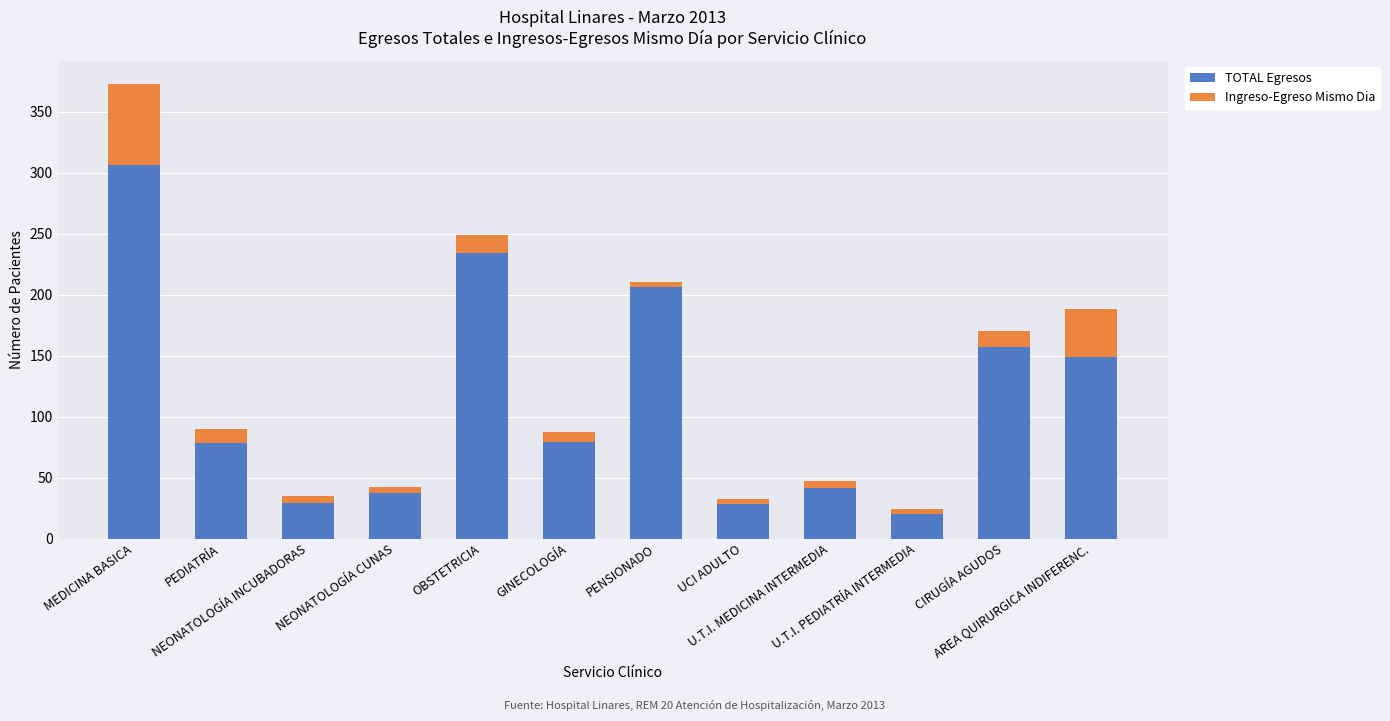

At which category is the sum across all series the highest?

MEDICINA BASICA